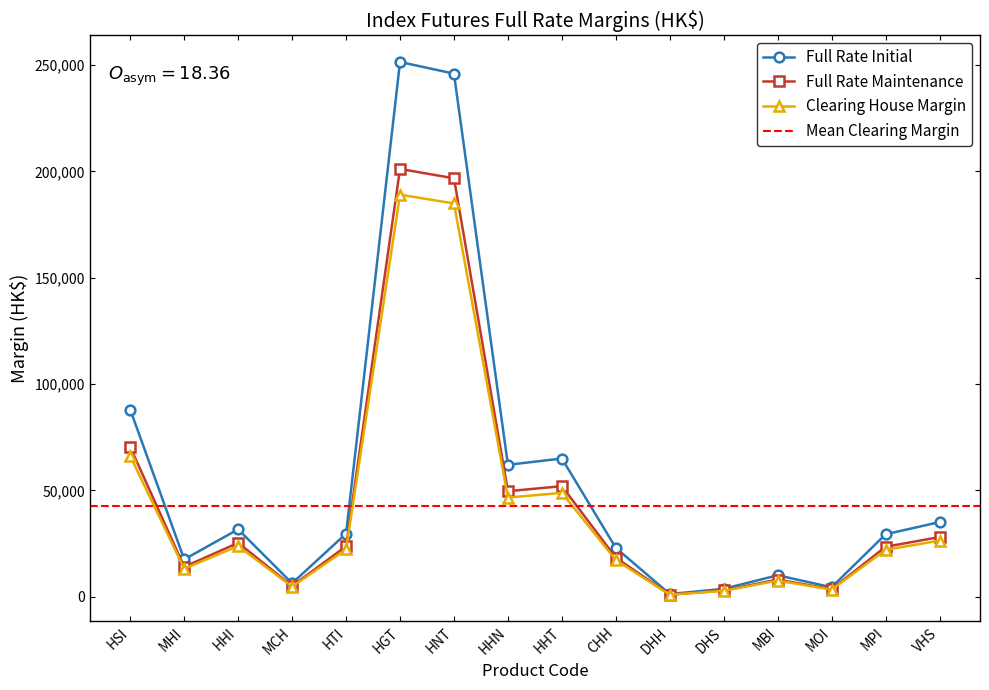

What is the label of the 13th point from the right?

MCH